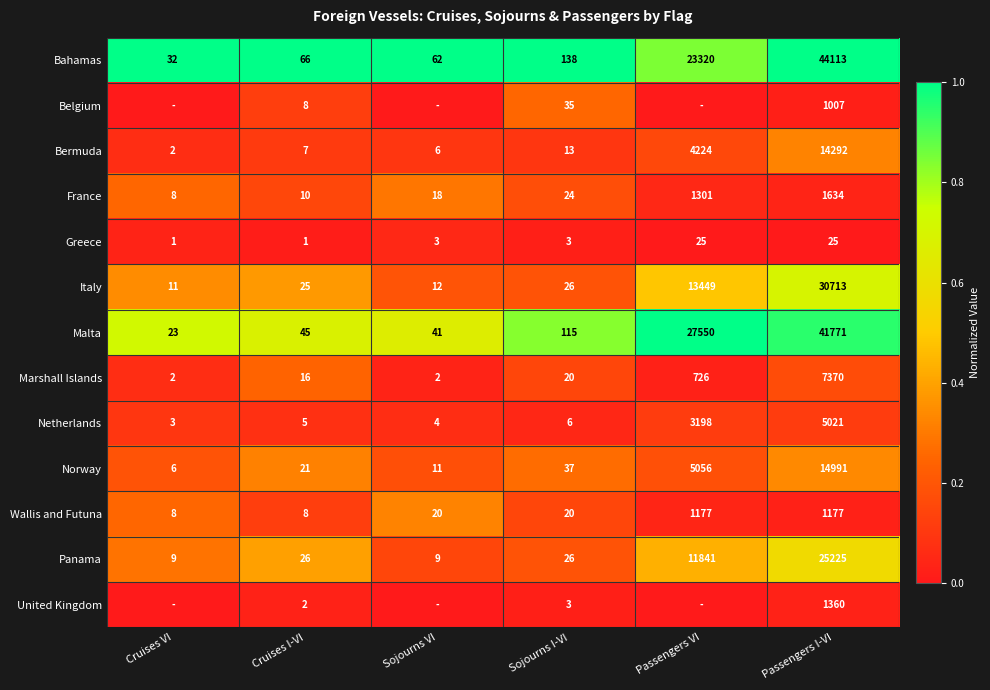

Is the value of Netherlands at Cruises VI greater than the value of Norway at Cruises VI?

No